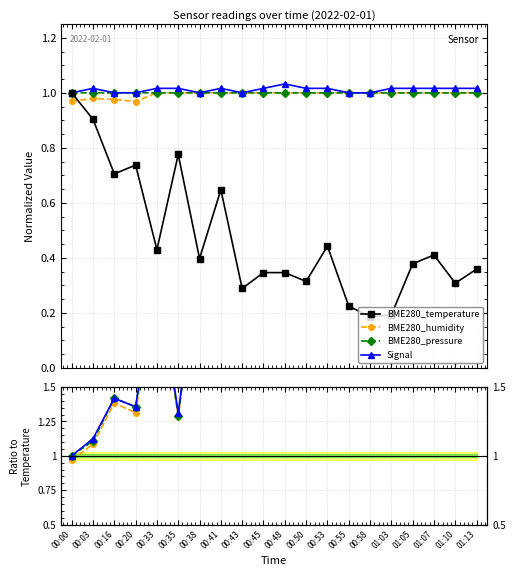

Which has a higher value, 01:10 or 00:03?

00:03